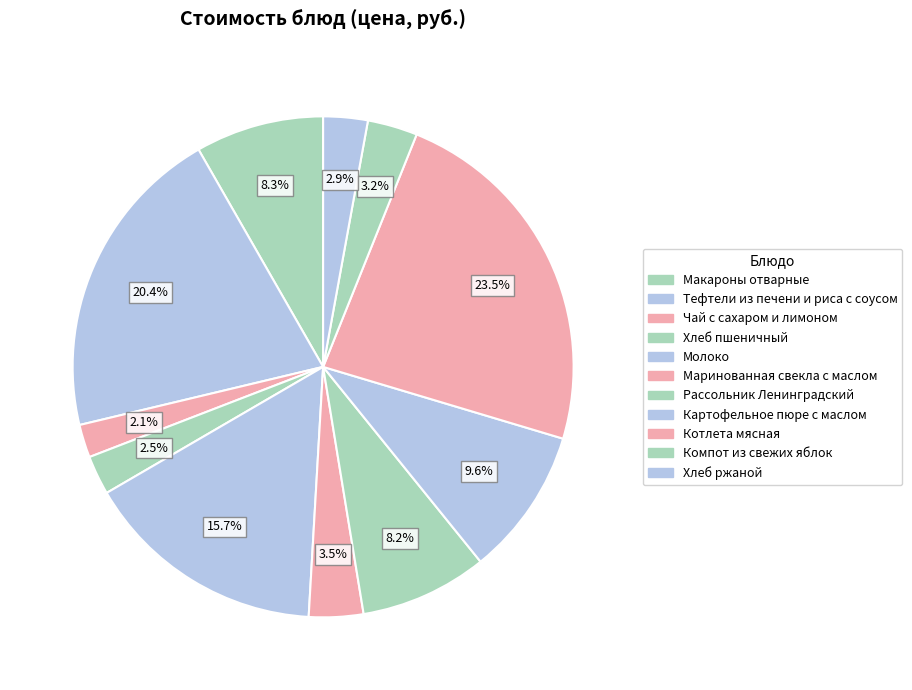

Count the number of slices in the pie.

11